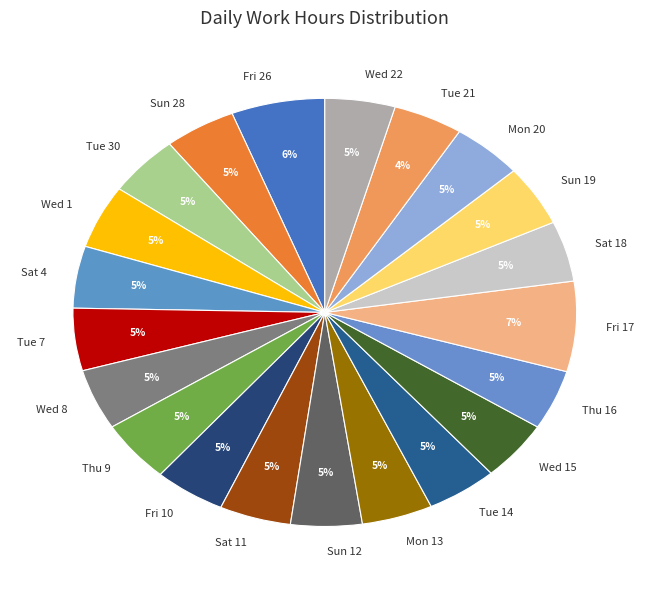

Does any single category account for the majority?

No